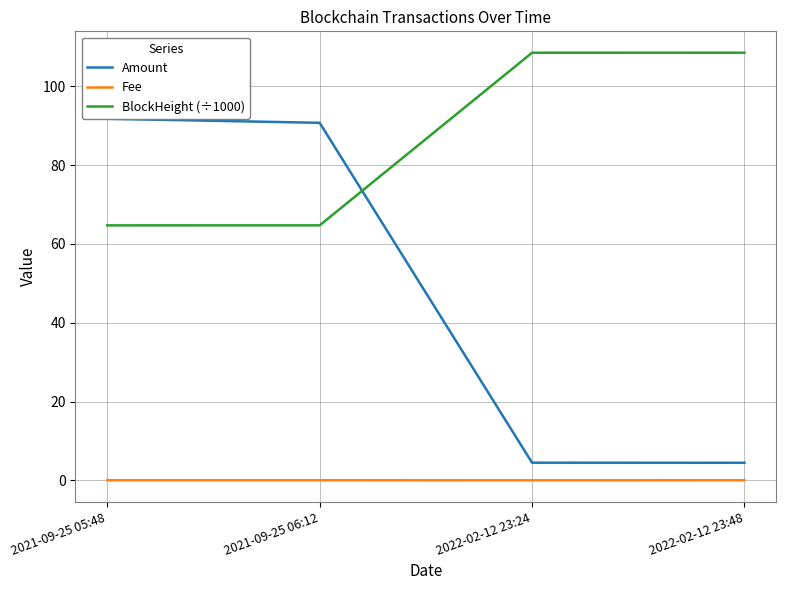

True or false: BlockHeight (÷1000) and Fee intersect in this chart.

False